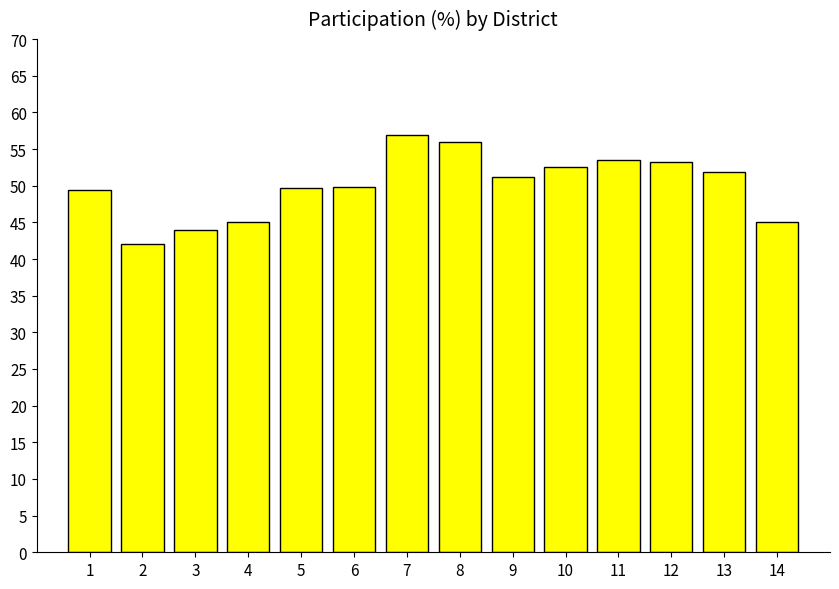

Read the value at 9.

51.2